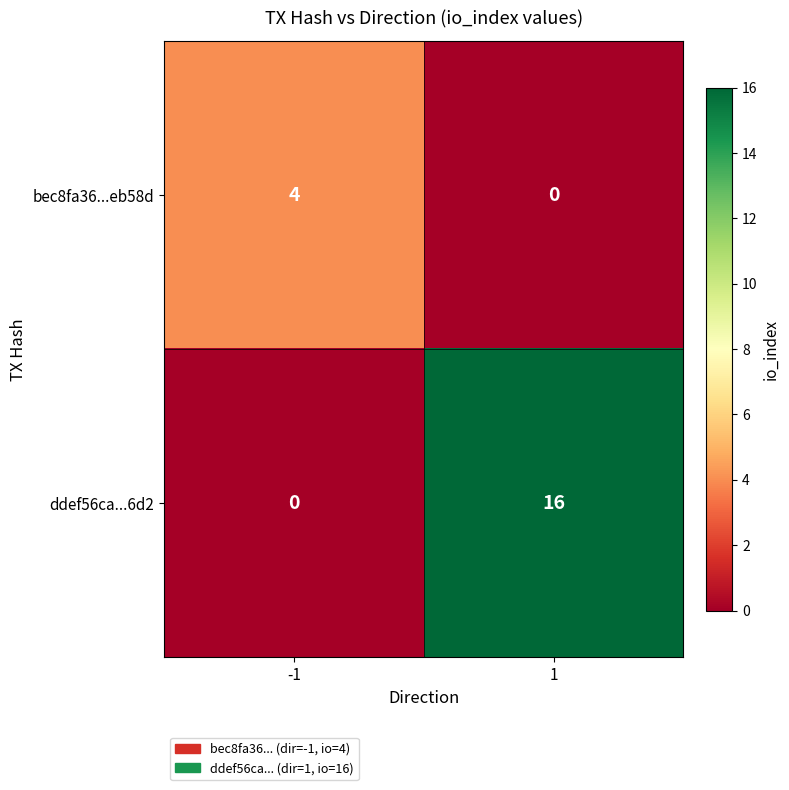

At which category is the sum across all series the highest?

1